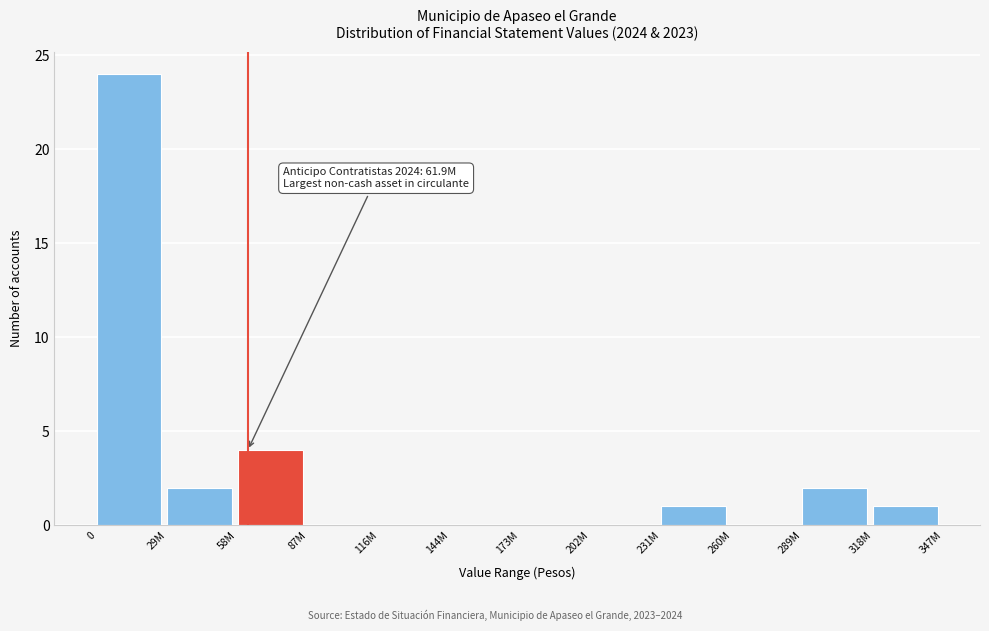

Reading right to left, what are all the values shown in this chart?

318M=1	289M=2	260M=0	231M=1	202M=0	173M=0	144M=0	116M=0	87M=0	58M=4	29M=2	0=24